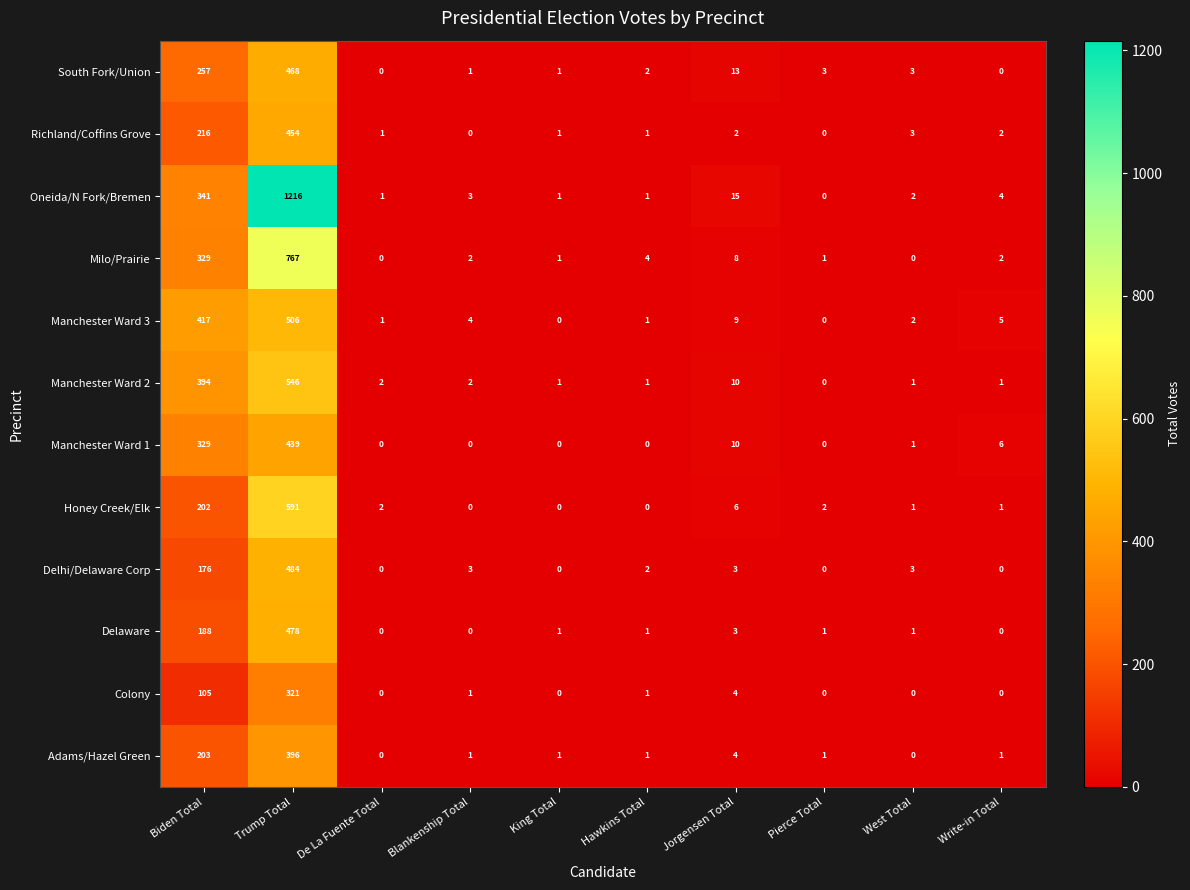

Where is Manchester Ward 1 nearest to the value 219?

Biden Total